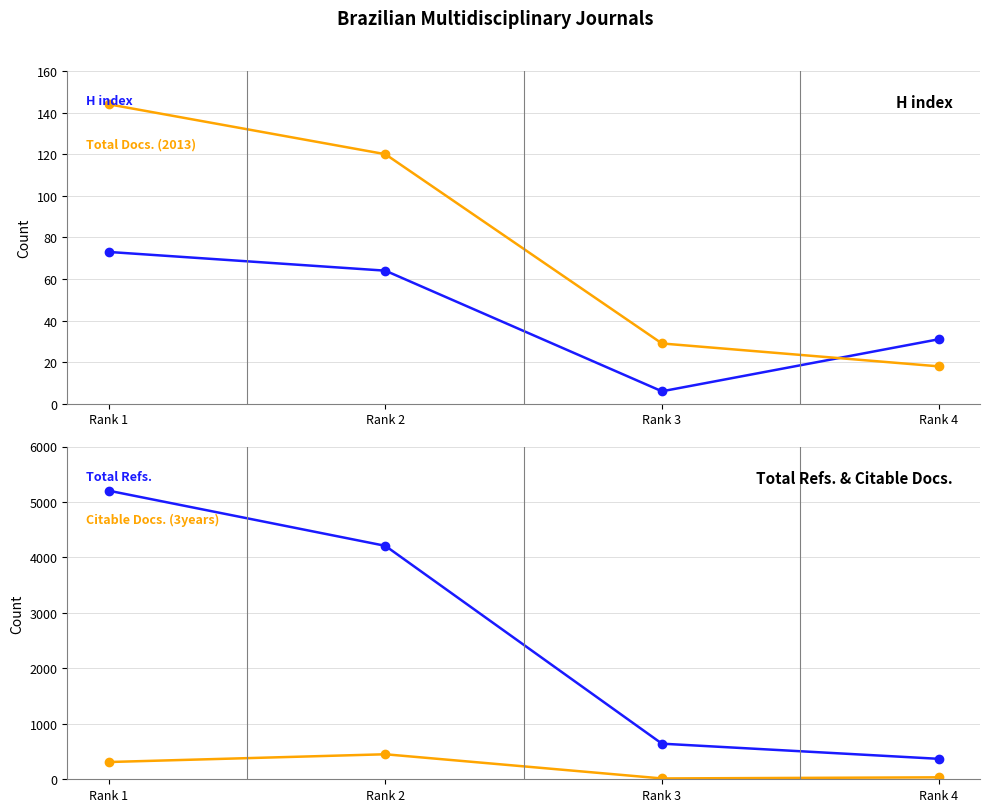

How many lines are shown in the chart?

4